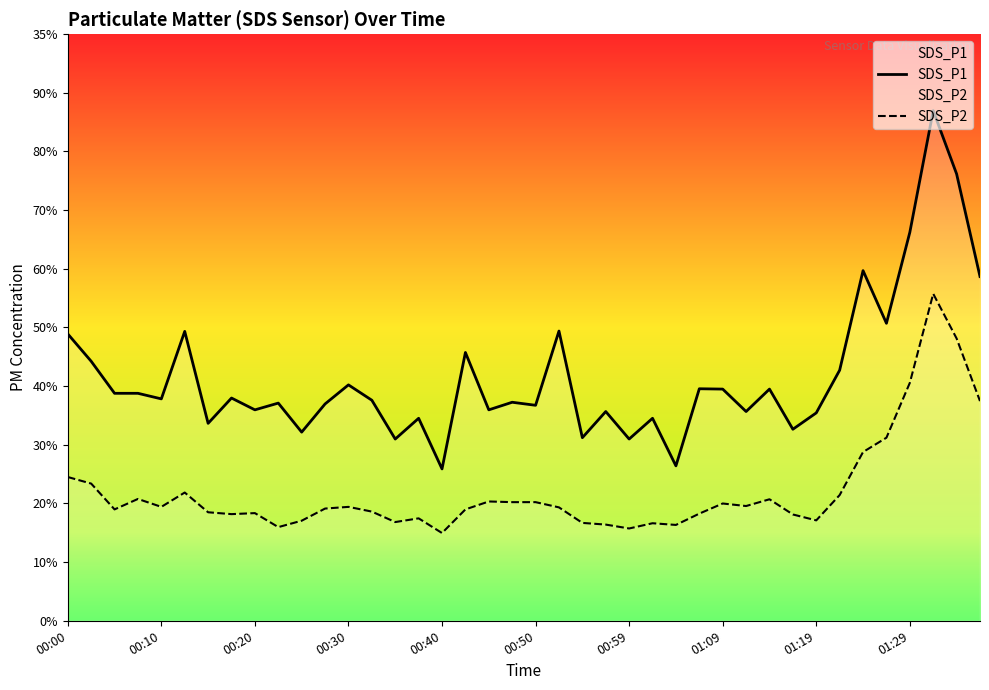

At 26, list the series in order from largest to smallest.

SDS_P1, SDS_P2